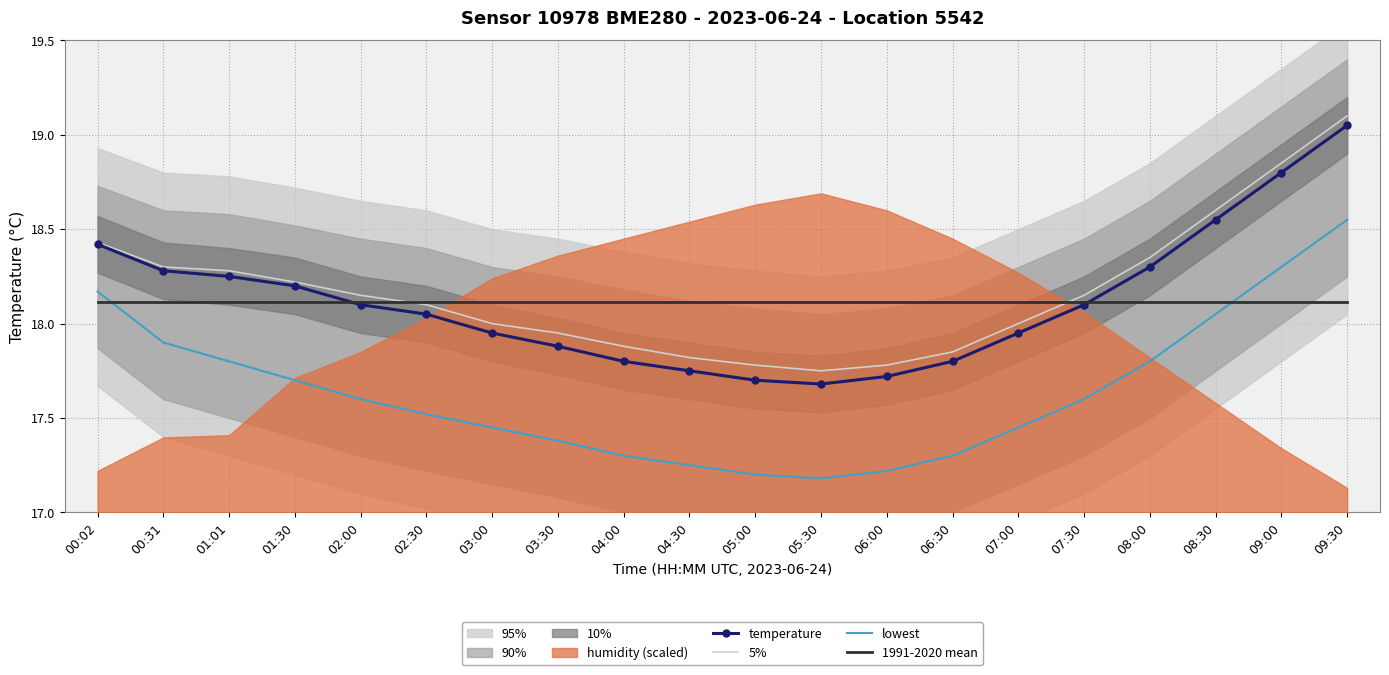

In lowest, how many points are lower than both neighbors (excluding endpoints)?

1